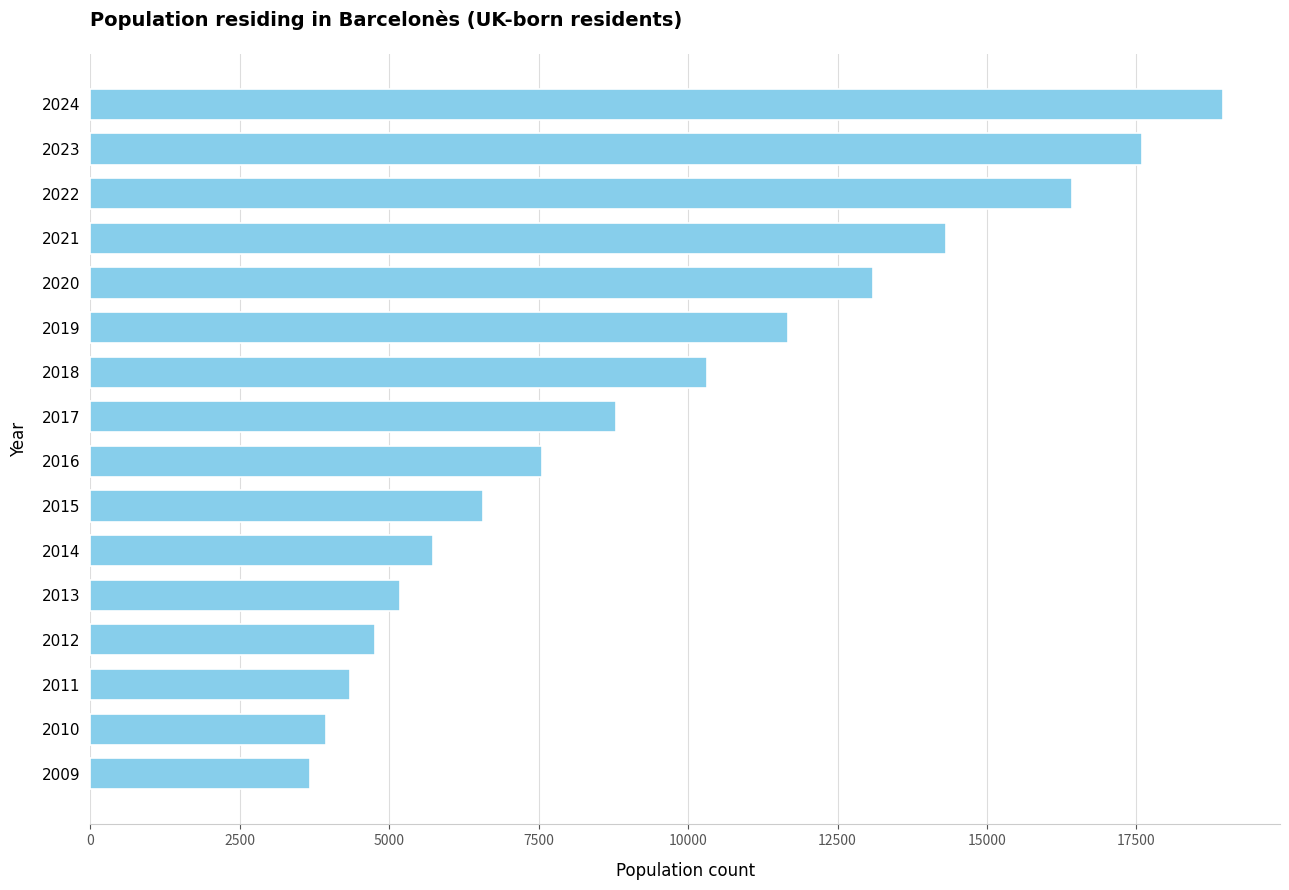

What is the change in value from 2014 to 2013?

-540